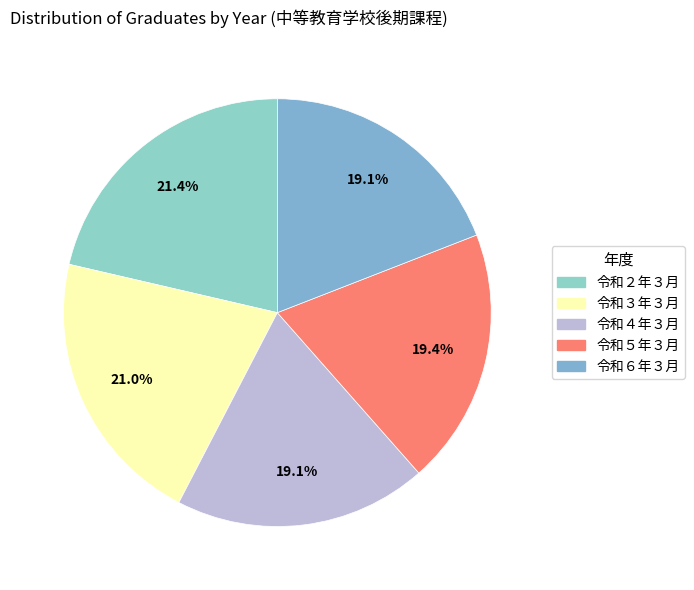

What is the change in value from 令和３年３月 to 令和６年３月?

-55